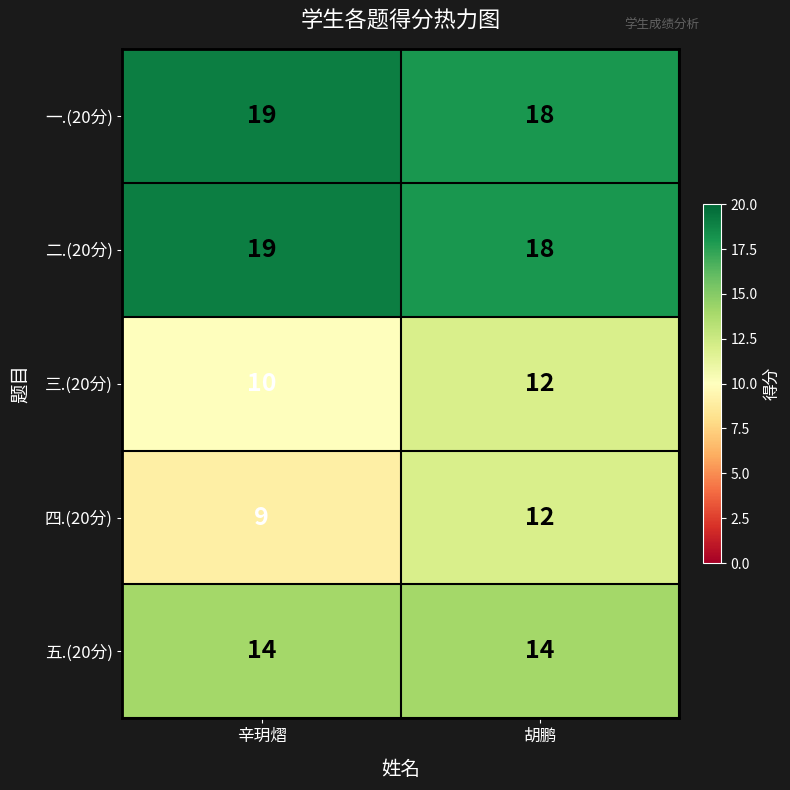

What value does the 一.(20分) series have at 辛玥熠?

19